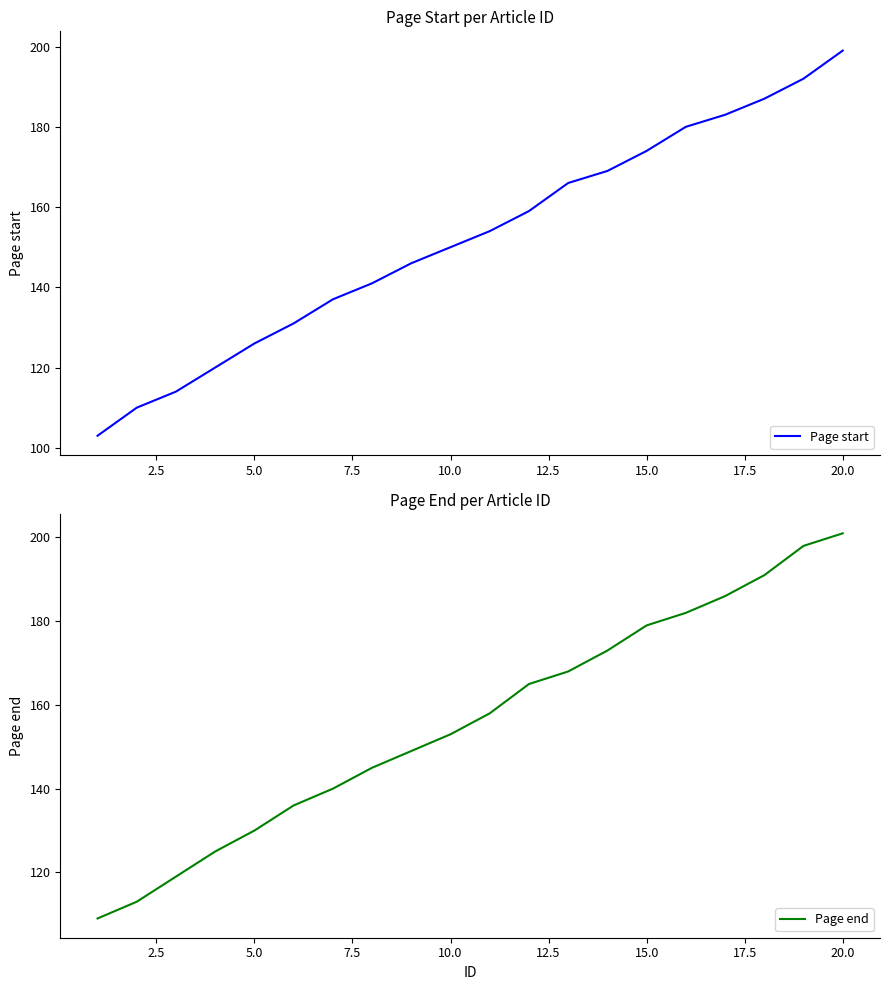

At which label is Page end closest to 155?

10.0